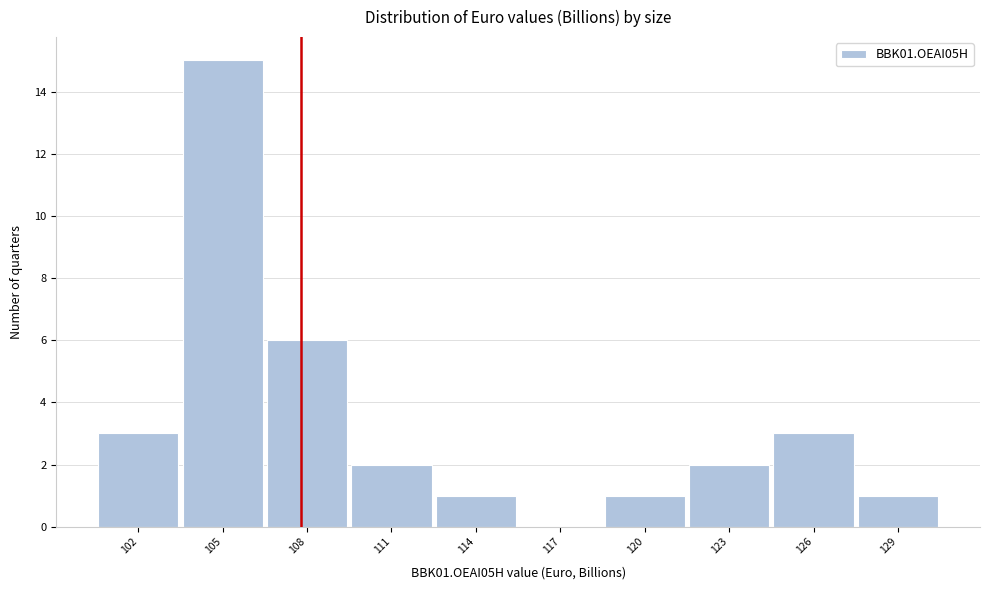

Reading right to left, extract all data points from this chart.

129=1	126=3	123=2	120=1	117=0	114=1	111=2	108=6	105=15	102=3